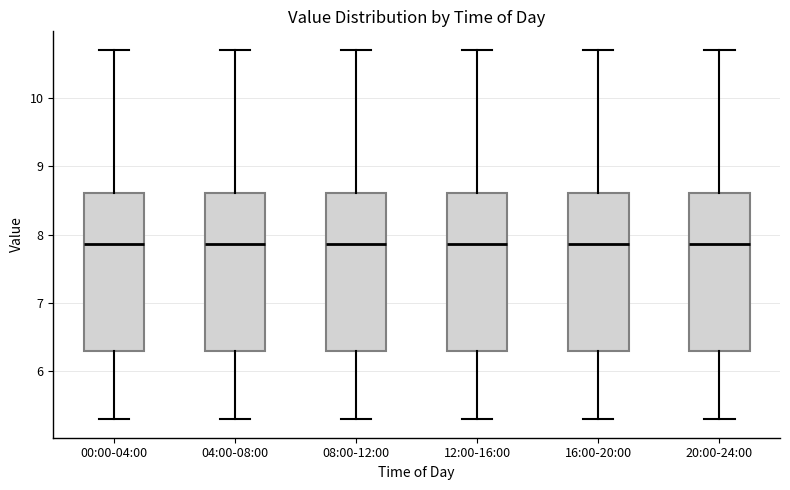

Reading left to right, read every box against the y-axis: the position of its median line, the range the box covers, and the ends of its whiskers. The values are not printed on the chart, so give them approximately, as read against the axis.

00:00-04:00: median 7.9, box 6.3 to 8.6, whiskers 5.3 to 10.7
04:00-08:00: median 7.9, box 6.3 to 8.6, whiskers 5.3 to 10.7
08:00-12:00: median 7.9, box 6.3 to 8.6, whiskers 5.3 to 10.7
12:00-16:00: median 7.9, box 6.3 to 8.6, whiskers 5.3 to 10.7
16:00-20:00: median 7.9, box 6.3 to 8.6, whiskers 5.3 to 10.7
20:00-24:00: median 7.9, box 6.3 to 8.6, whiskers 5.3 to 10.7